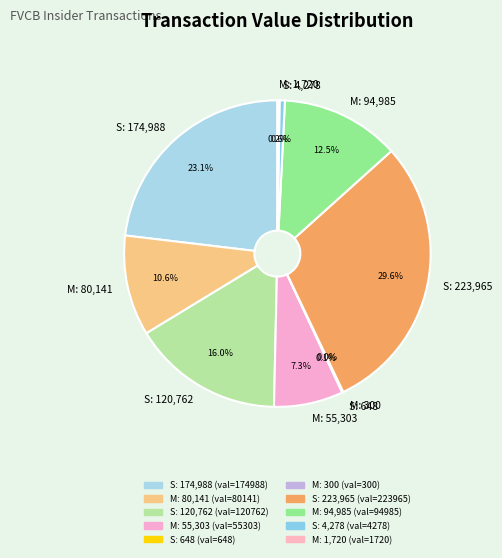

What is the largest slice in the pie chart?

S: 223,965